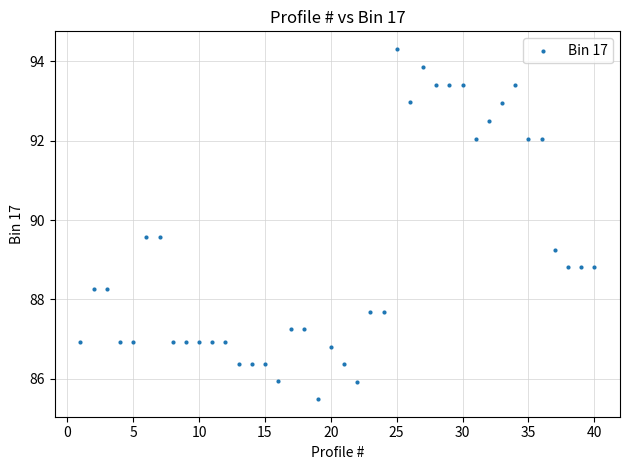

What is the range of X values (max minus min)?

39.0